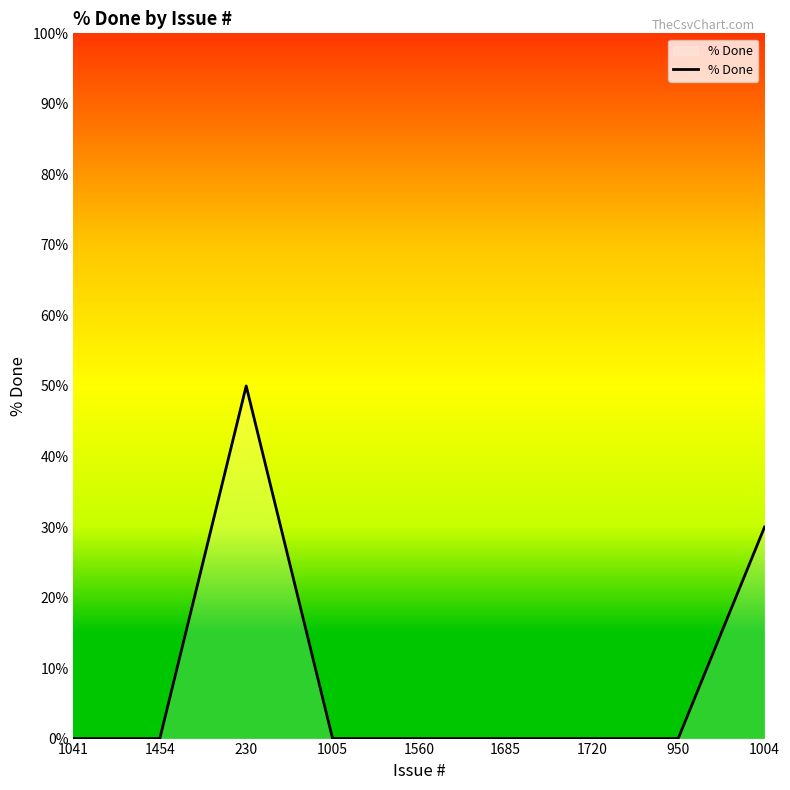

Reading left to right, list all the values displayed in this chart.

0	0	50	0	0	0	0	0	30